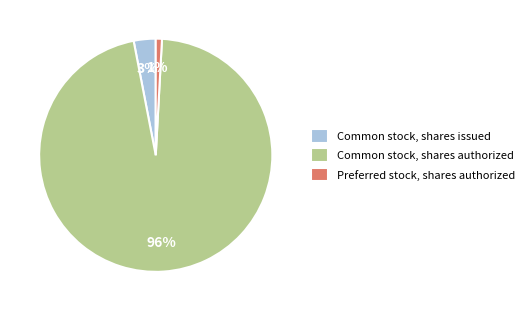

To the nearest percent, what percentage of the pie is Common stock, shares issued?

3%